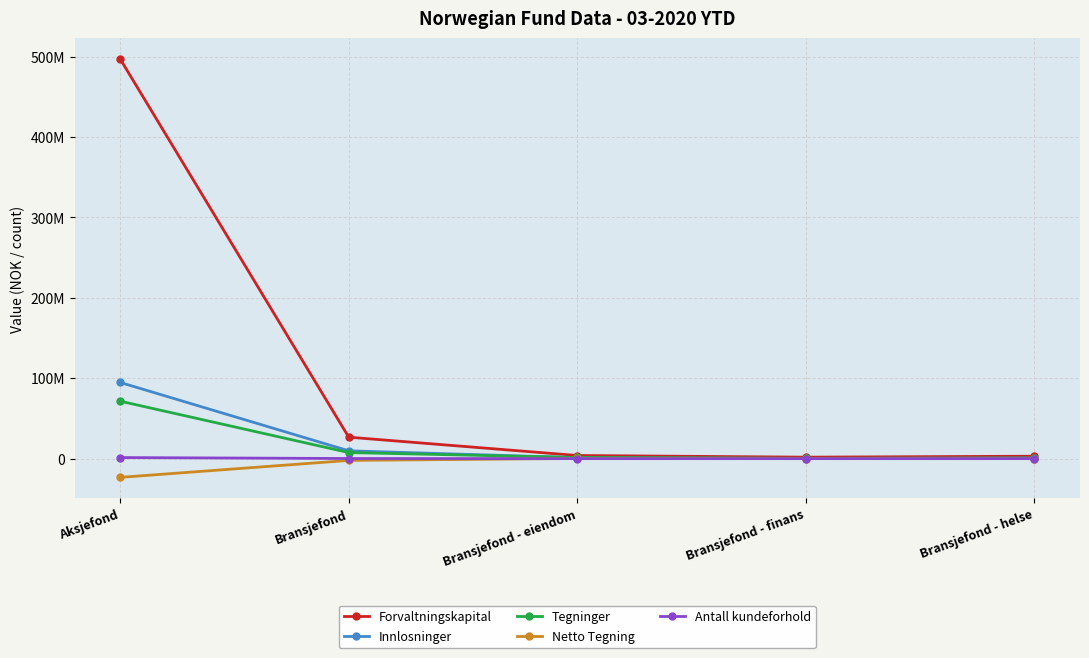

What position from the left is Aksjefond?

1